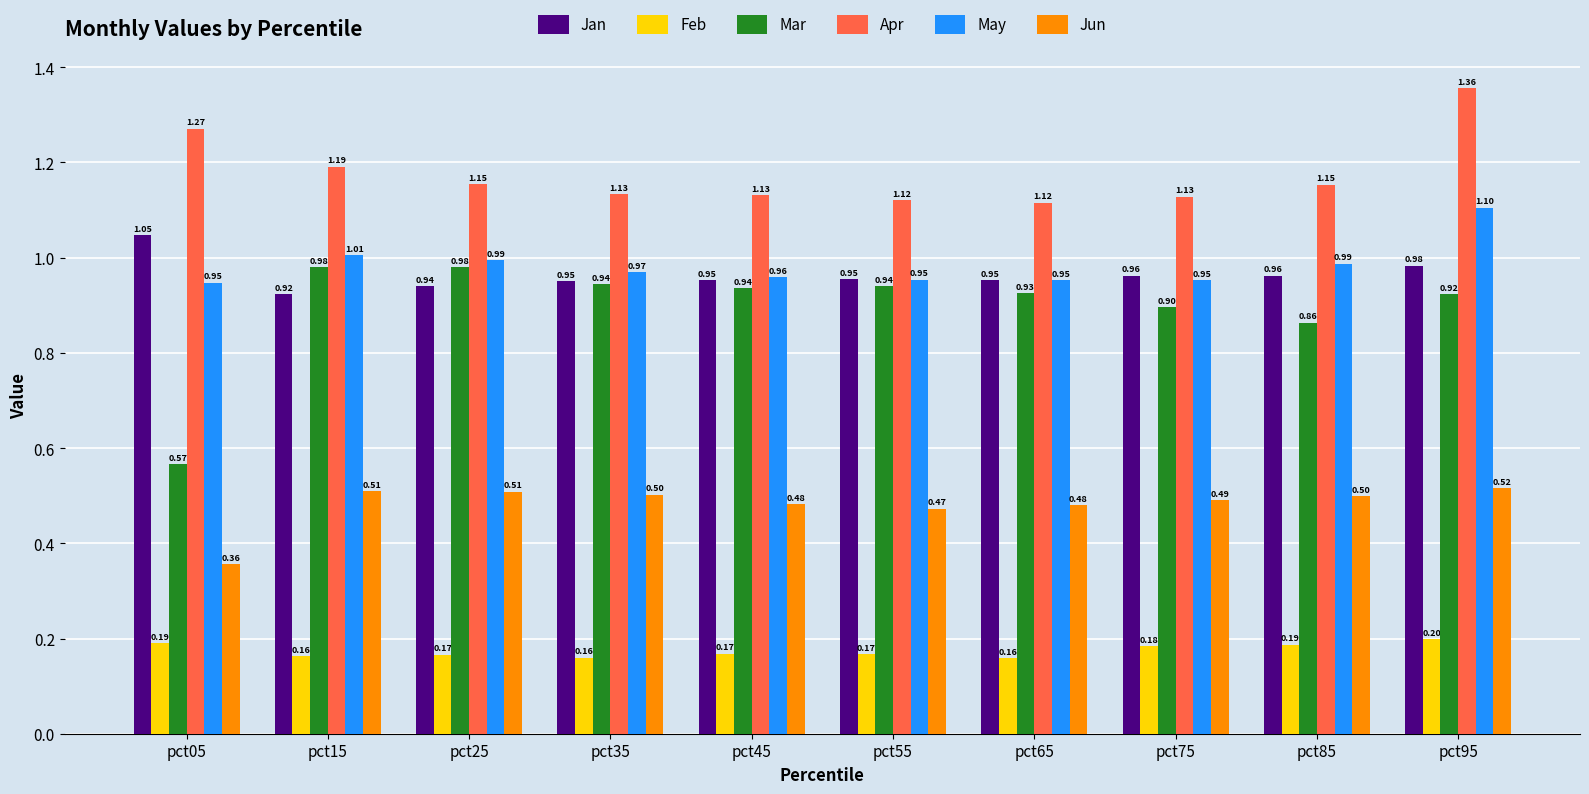

How many bars are there in total?

60